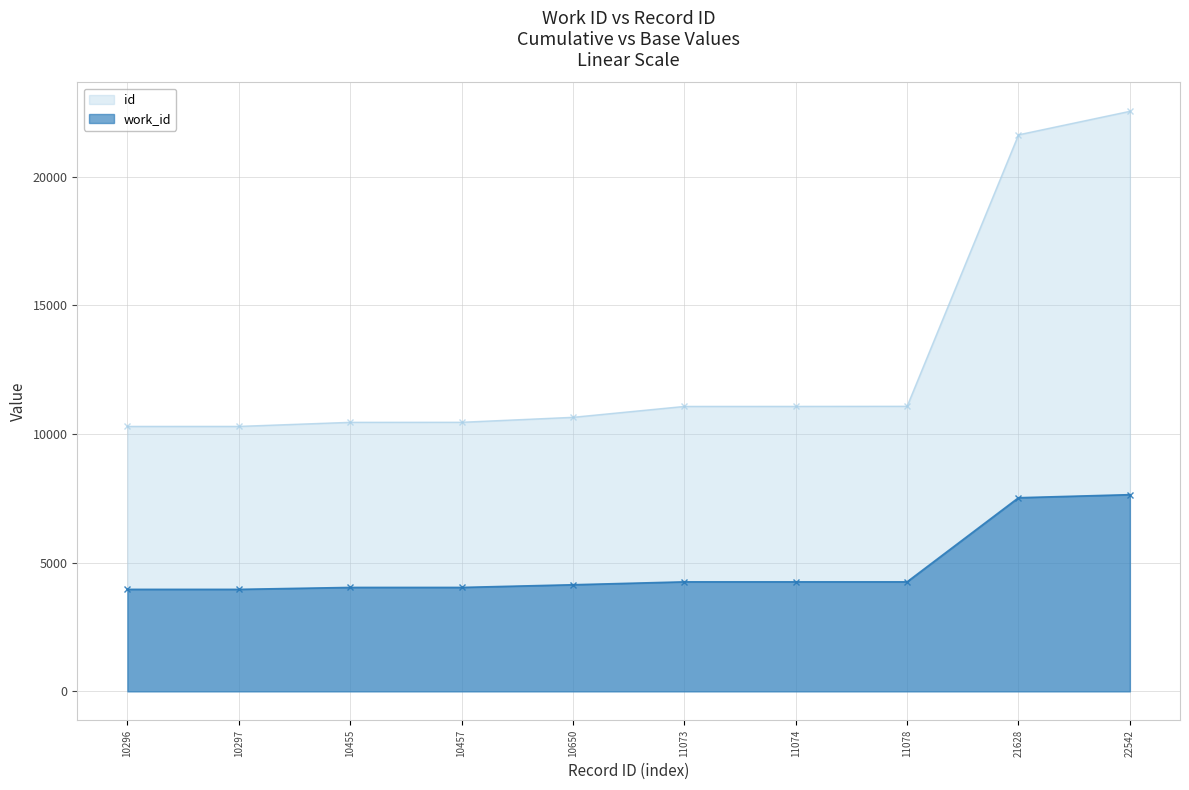

At which category is the sum across all series the highest?

22542